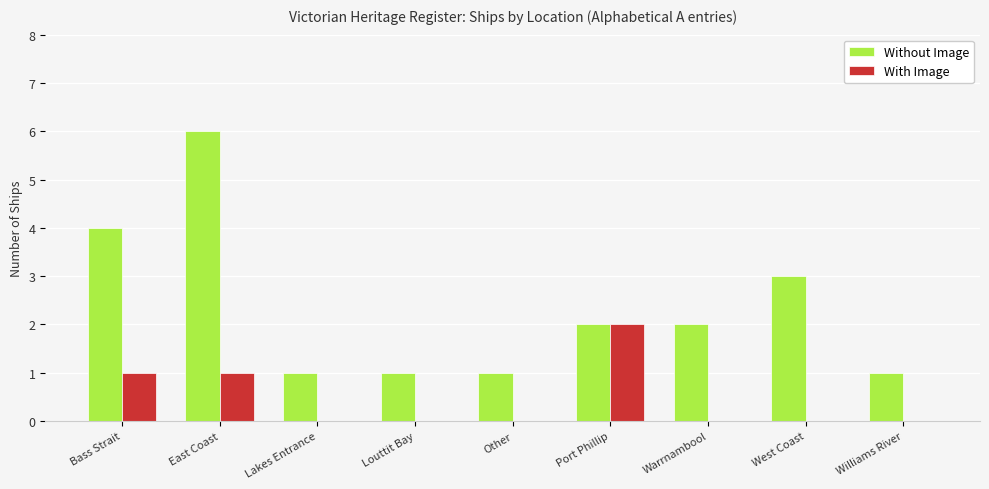

How many groups of bars are there?

9